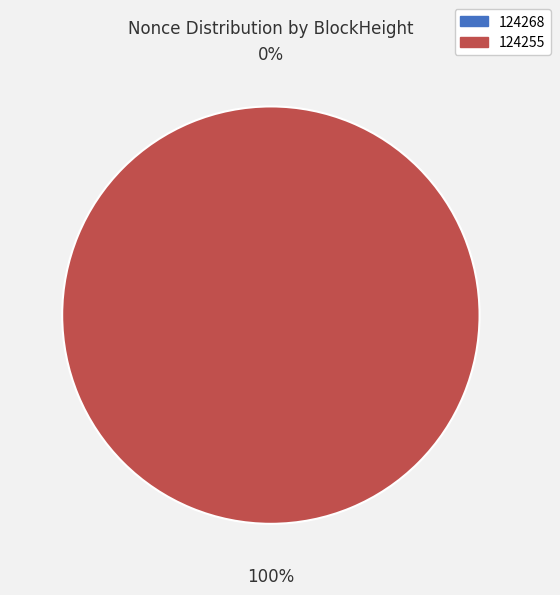

Does any single category account for the majority?

Yes